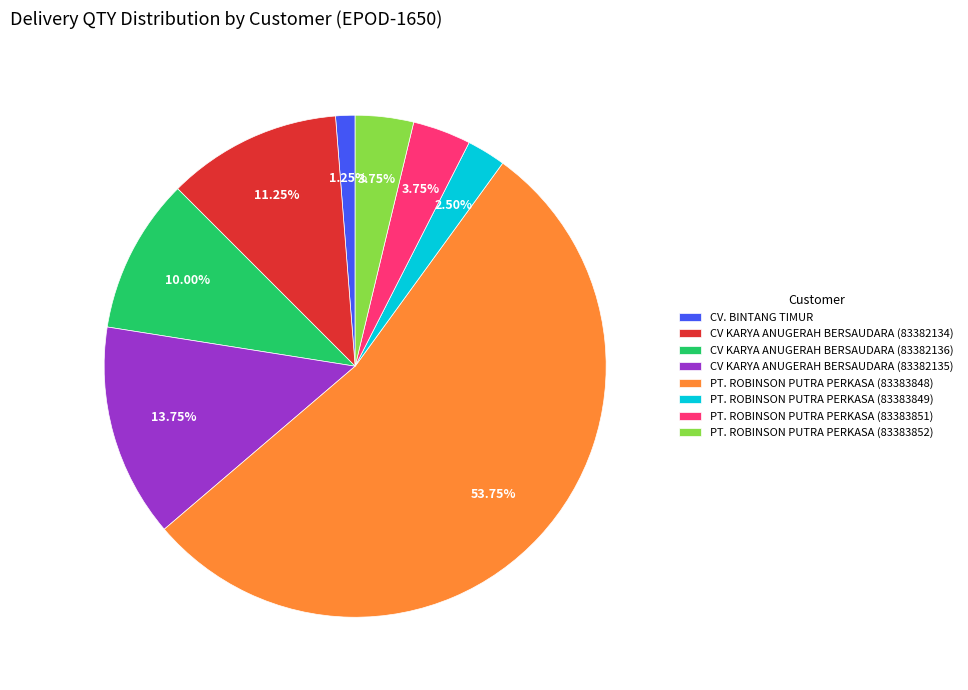

Does PT. ROBINSON PUTRA PERKASA (83383852) represent more than half of the total?

No